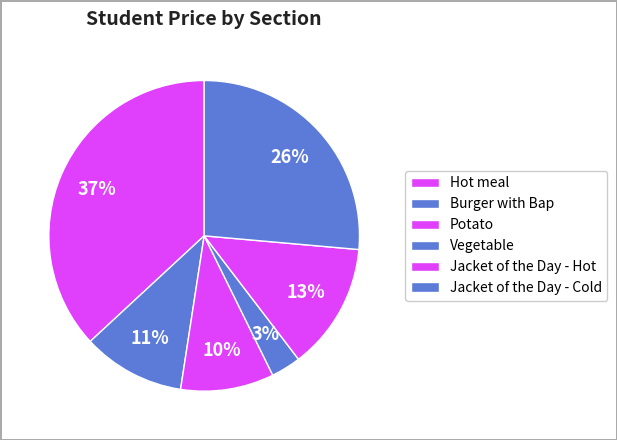

Is there a majority slice in this chart?

No